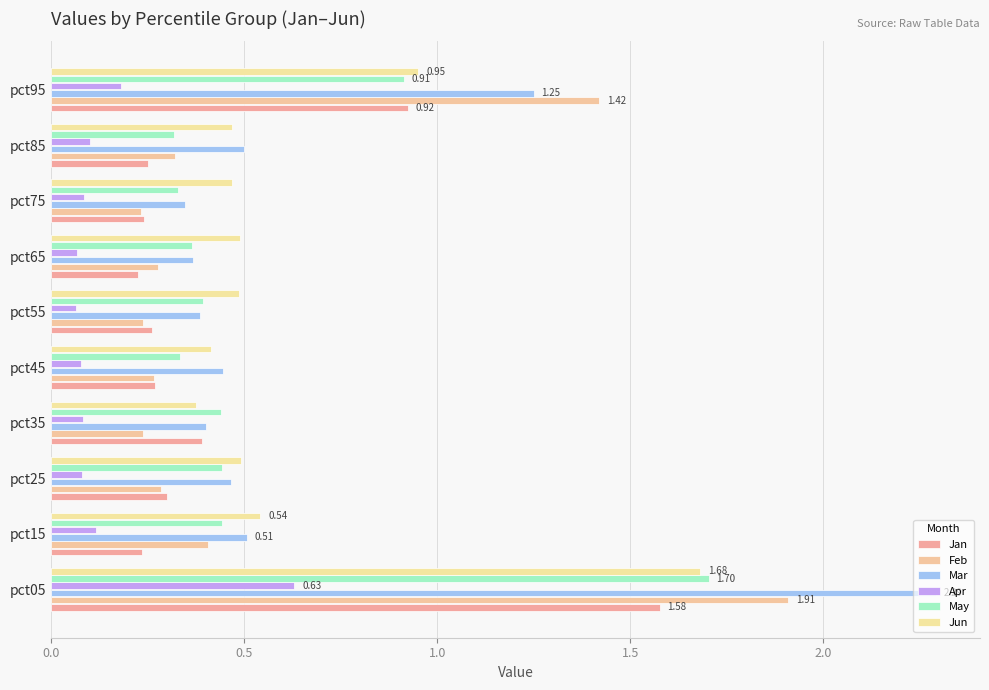

What is the highest value of the Jun series?

1.7